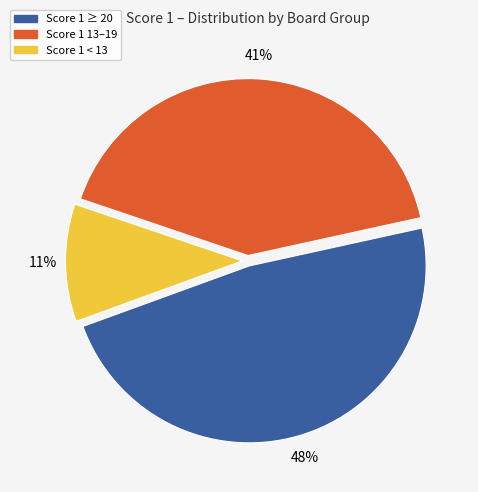

To the nearest percent, what is the difference between the largest and smallest slice percentages?

37%